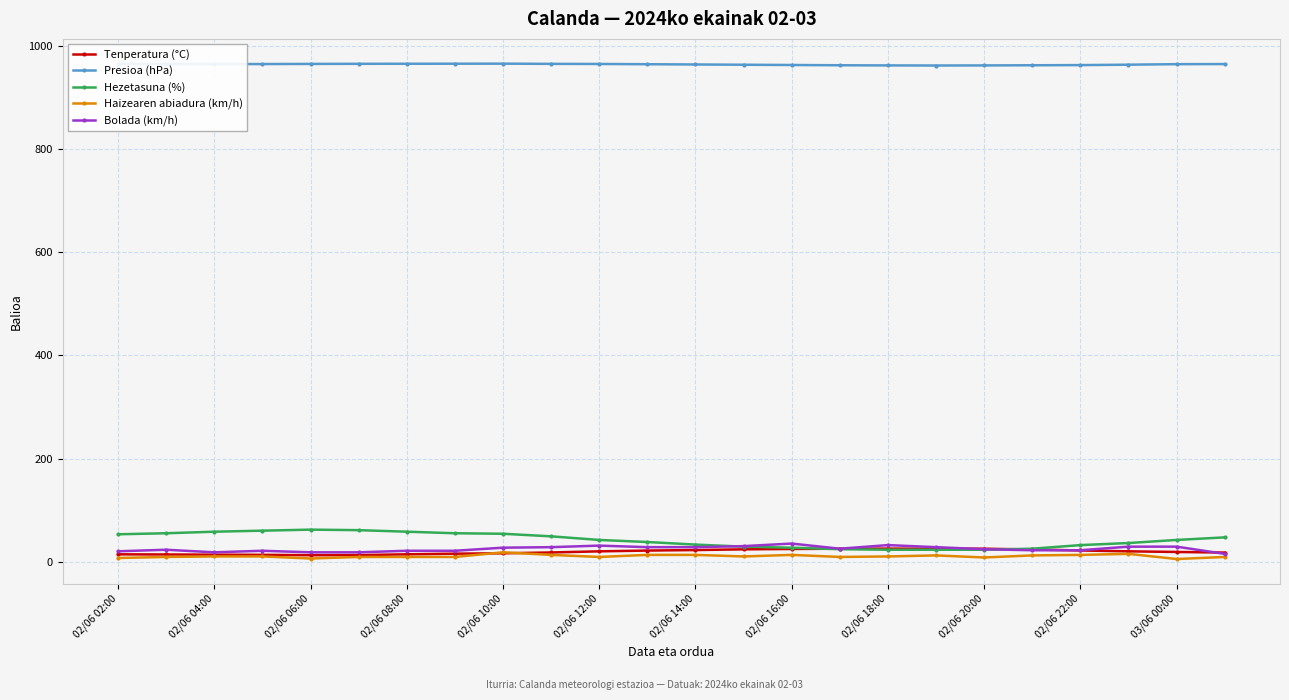

What is the minimum value for Presioa (hPa)?

962.5